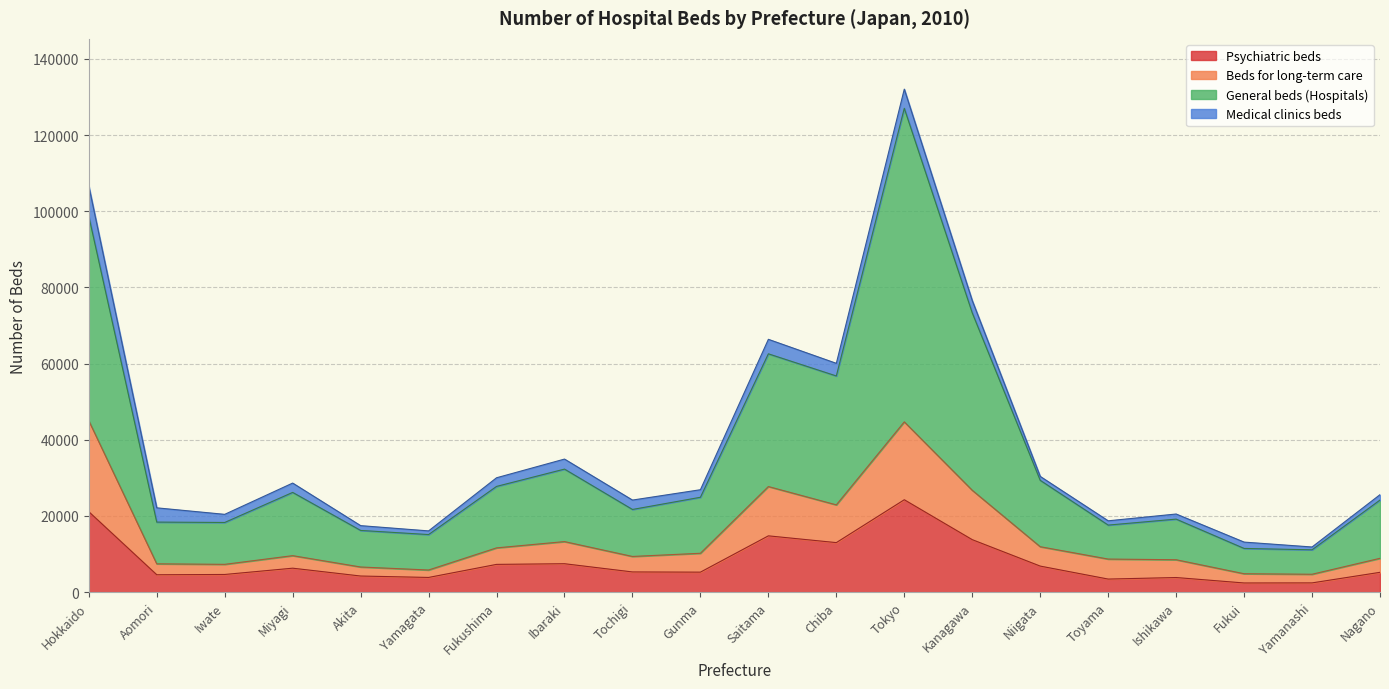

At which category is the sum across all series the highest?

Tokyo